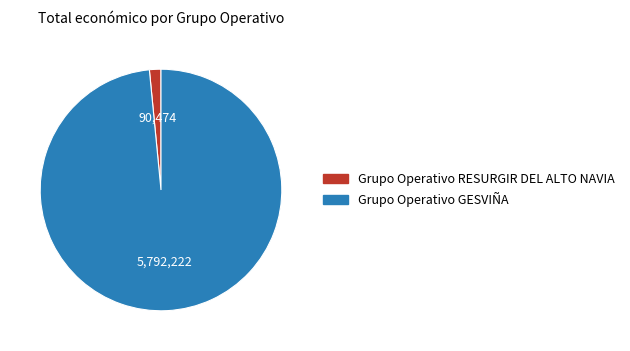

How many slices are in this pie chart?

2